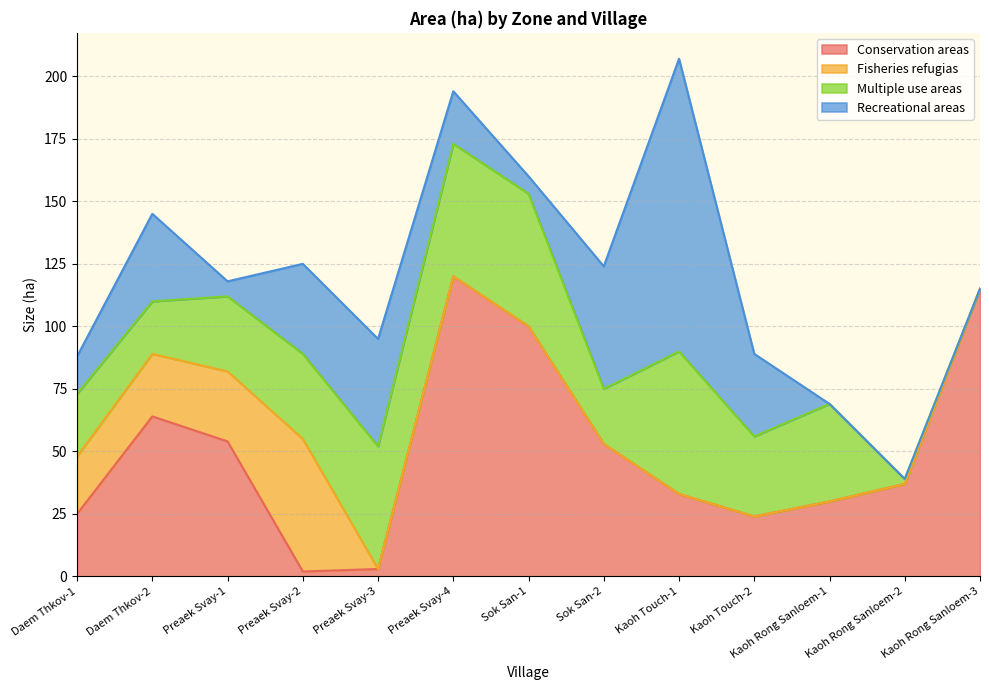

Reading left to right, what are all the values shown in this chart?

Conservation areas: Daem Thkov-1=25	Daem Thkov-2=64	Preaek Svay-1=54	Preaek Svay-2=2	Preaek Svay-3=3	Preaek Svay-4=120	Sok San-1=100	Sok San-2=53	Kaoh Touch-1=33	Kaoh Touch-2=24	Kaoh Rong Sanloem-1=30	Kaoh Rong Sanloem-2=37	Kaoh Rong Sanloem-3=115
Fisheries refugias: Daem Thkov-1=23	Daem Thkov-2=25	Preaek Svay-1=28	Preaek Svay-2=53	Preaek Svay-3=0	Preaek Svay-4=0	Sok San-1=0	Sok San-2=0	Kaoh Touch-1=0	Kaoh Touch-2=0	Kaoh Rong Sanloem-1=0	Kaoh Rong Sanloem-2=0	Kaoh Rong Sanloem-3=0
Multiple use areas: Daem Thkov-1=25	Daem Thkov-2=21	Preaek Svay-1=30	Preaek Svay-2=34	Preaek Svay-3=49	Preaek Svay-4=53	Sok San-1=53	Sok San-2=22	Kaoh Touch-1=57	Kaoh Touch-2=32	Kaoh Rong Sanloem-1=39	Kaoh Rong Sanloem-2=2	Kaoh Rong Sanloem-3=0
Recreational areas: Daem Thkov-1=15	Daem Thkov-2=35	Preaek Svay-1=6	Preaek Svay-2=36	Preaek Svay-3=43	Preaek Svay-4=21	Sok San-1=7	Sok San-2=49	Kaoh Touch-1=117	Kaoh Touch-2=33	Kaoh Rong Sanloem-1=0	Kaoh Rong Sanloem-2=0	Kaoh Rong Sanloem-3=0